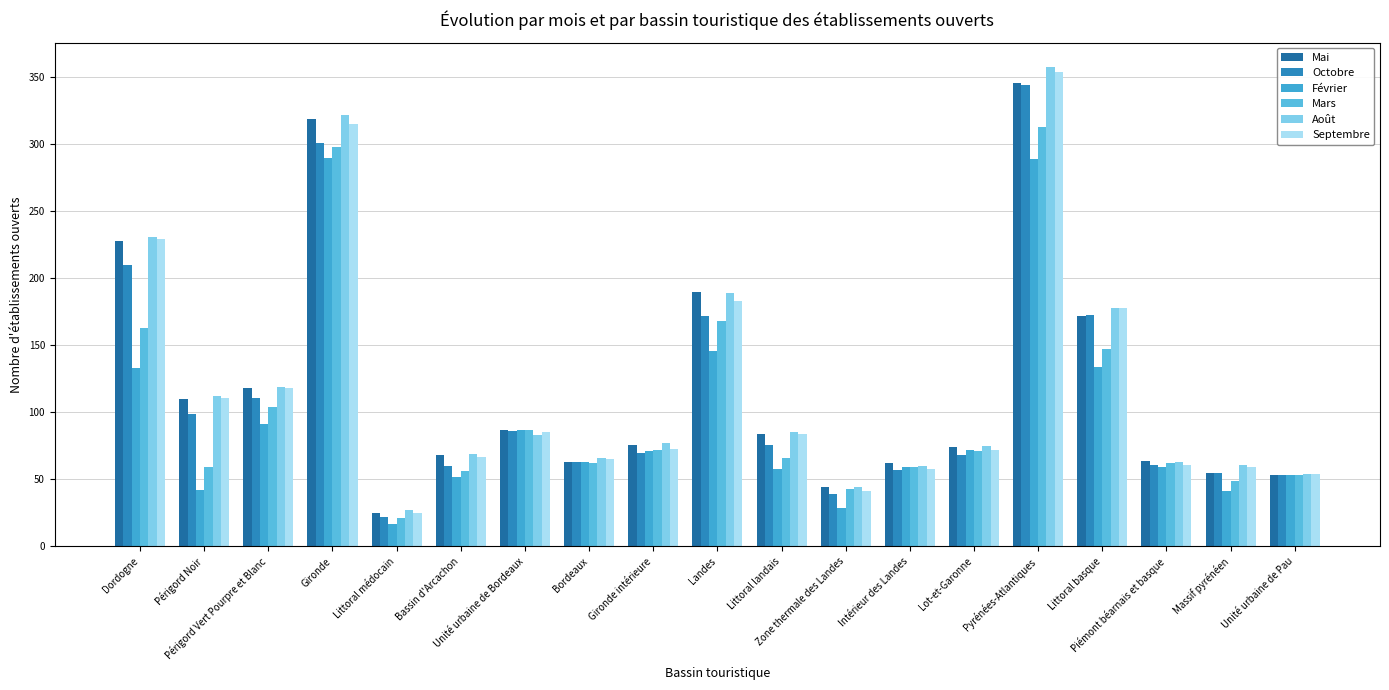

What is the value of the Mai bar at the 18th from the left?

55